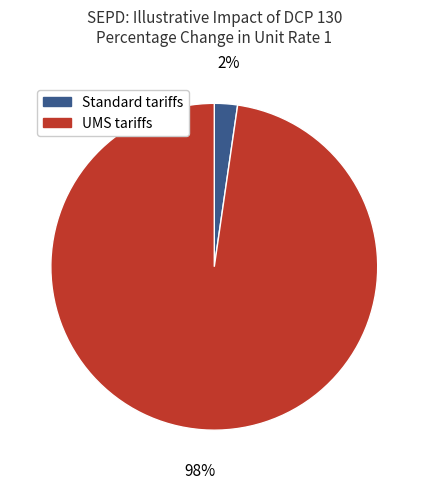

Is there a majority slice in this chart?

Yes